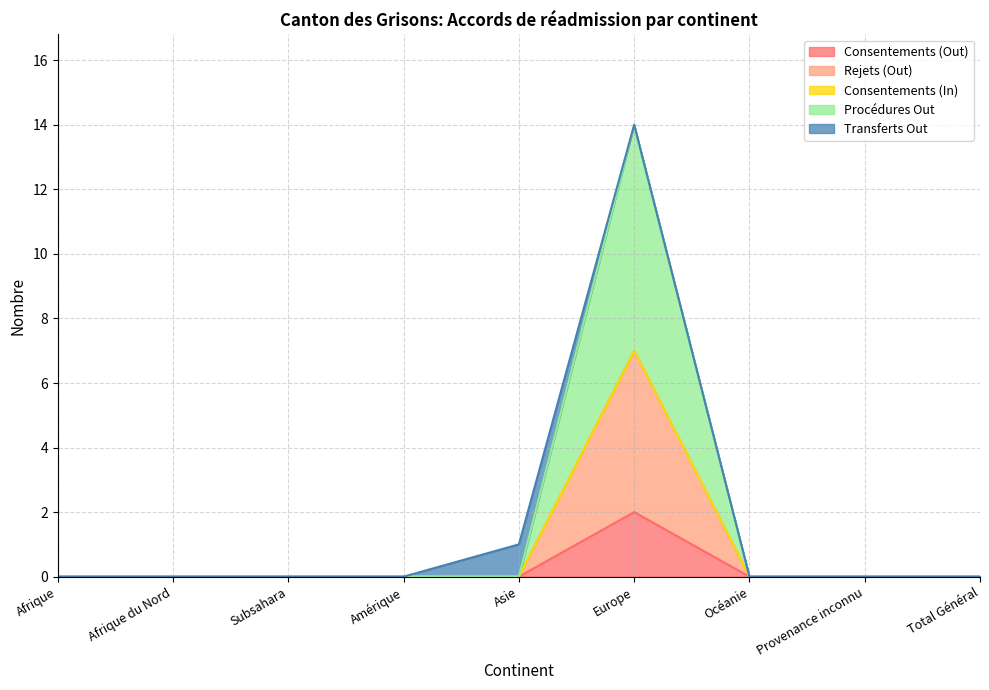

How many values in Consentements (Out) are above zero?

1